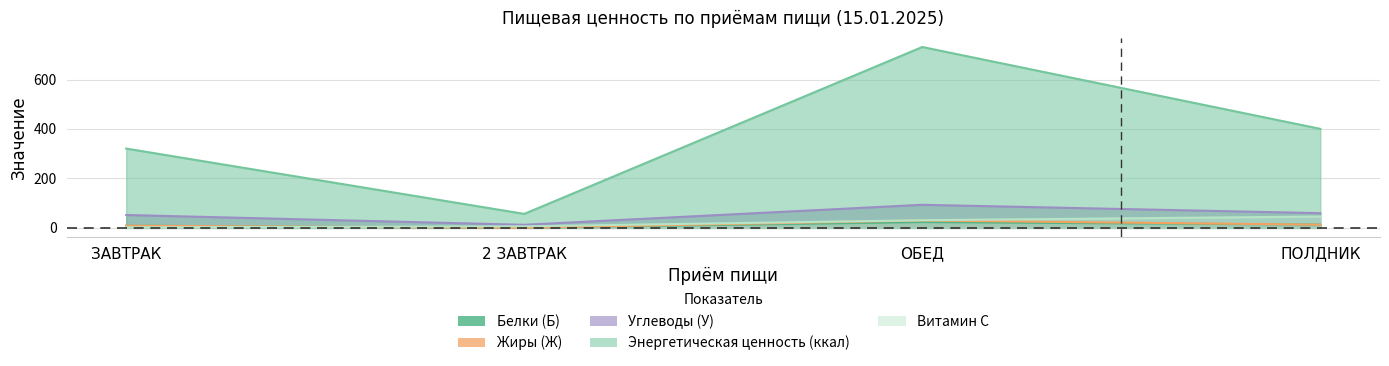

At how many categories does at least one series exceed 227?

3